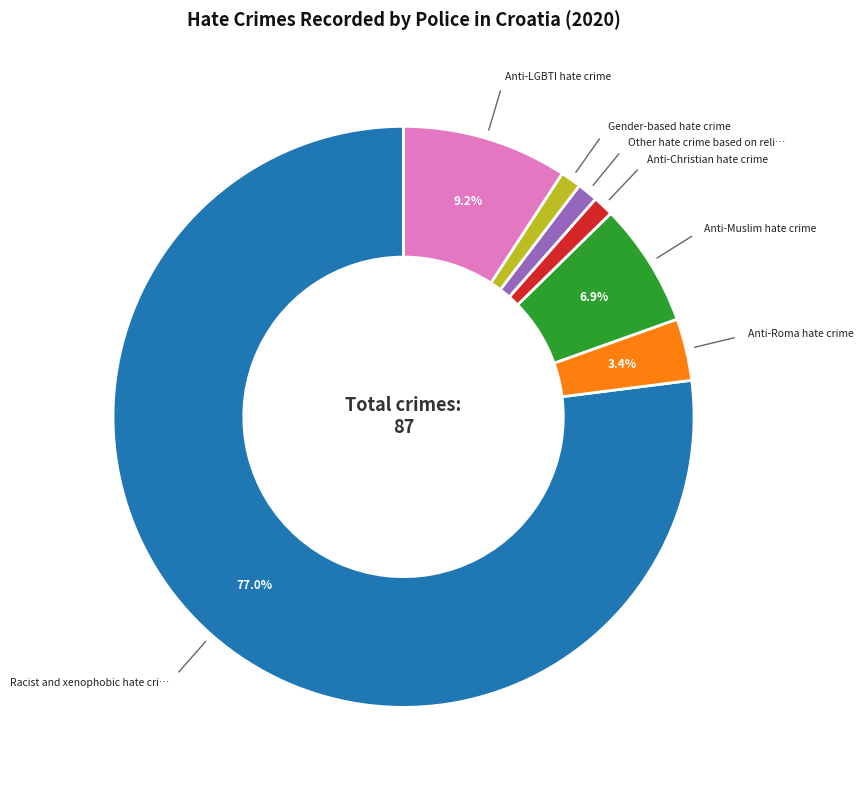

Is there a majority slice in this chart?

Yes